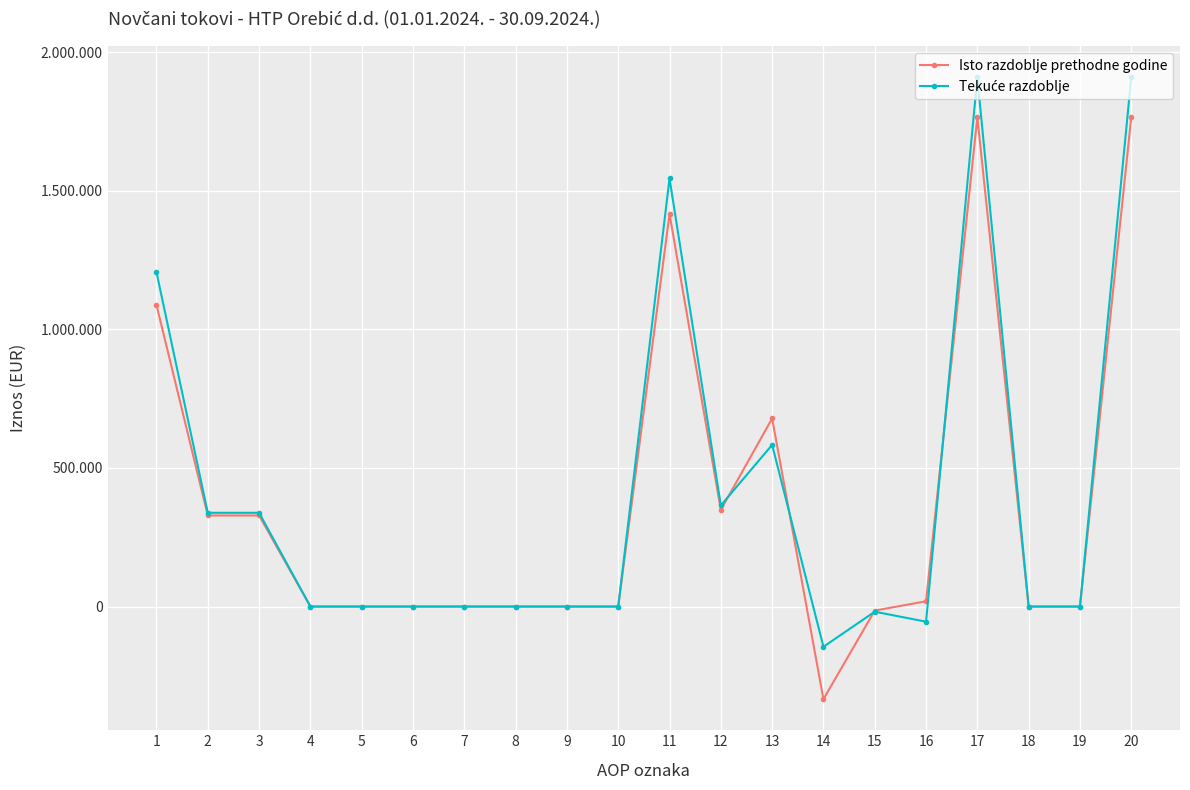

Reading left to right, list all the values displayed in this chart.

Isto razdoblje prethodne godine: 1=1087521	2=328414	3=328414	4=0	5=0	6=0	7=0	8=0	9=0	10=0	11=1415935	12=348721	13=678313	14=-334060	15=-14566	16=19034	17=1764656	18=0	19=0	20=1764656
Tekuće razdoblje: 1=1205939	2=338120	3=338120	4=0	5=0	6=0	7=0	8=0	9=0	10=0	11=1544059	12=364620	13=583064	14=-145181	15=-18610	16=-54653	17=1908679	18=0	19=0	20=1908679